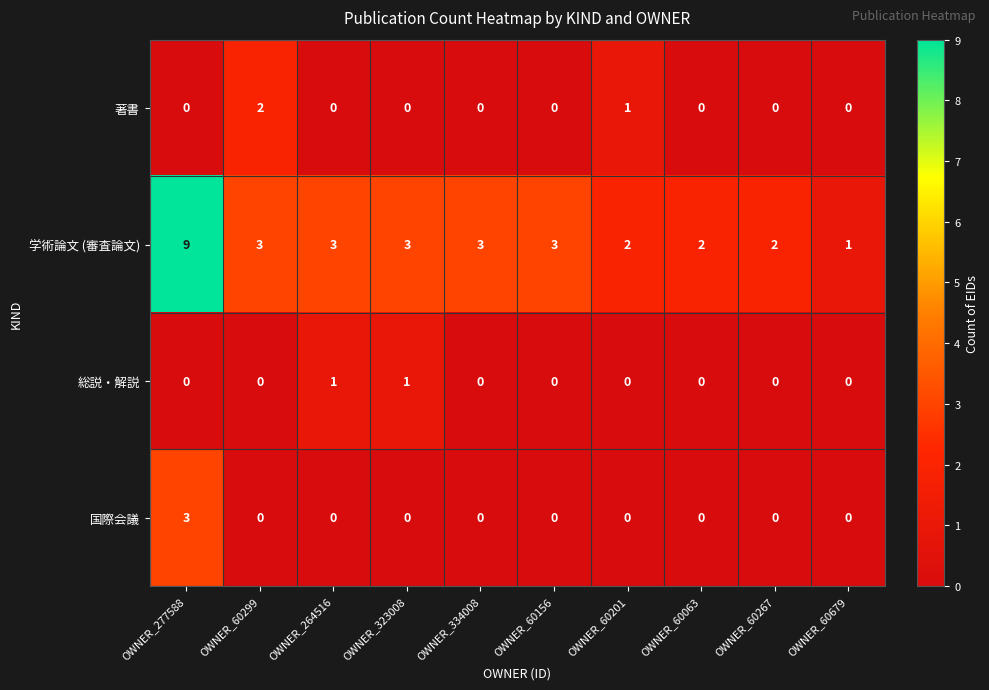

Which series has the largest total across all categories?

学術論文 (審査論文)